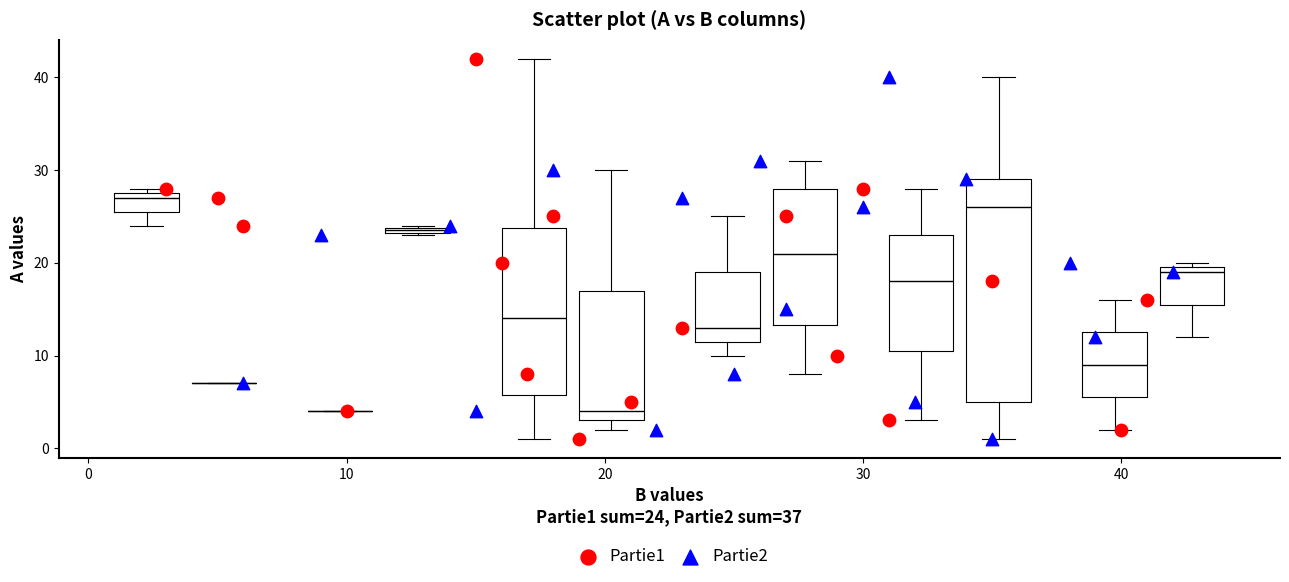

Which series contains the highest Y value?

Partie1